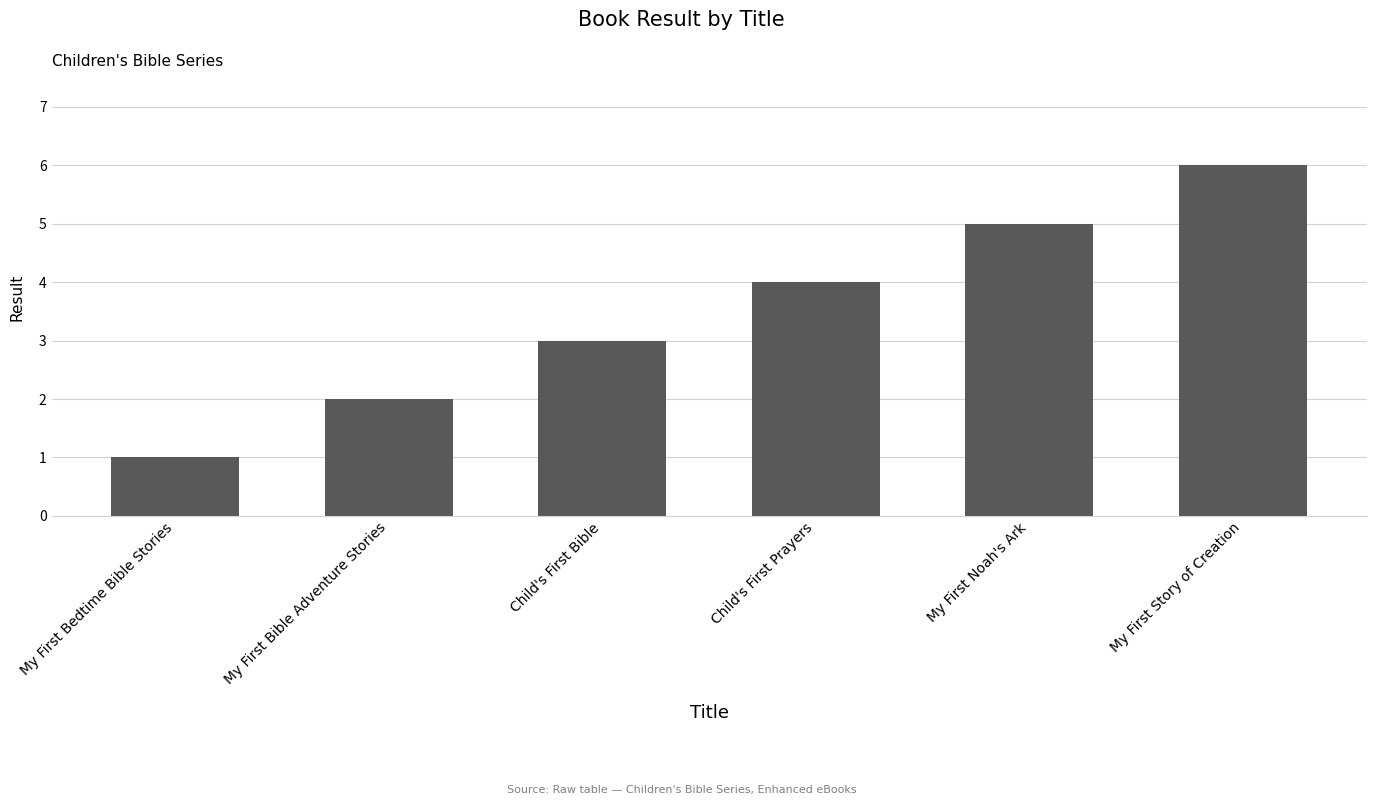

What is the approximate value at My First Story of Creation?

6